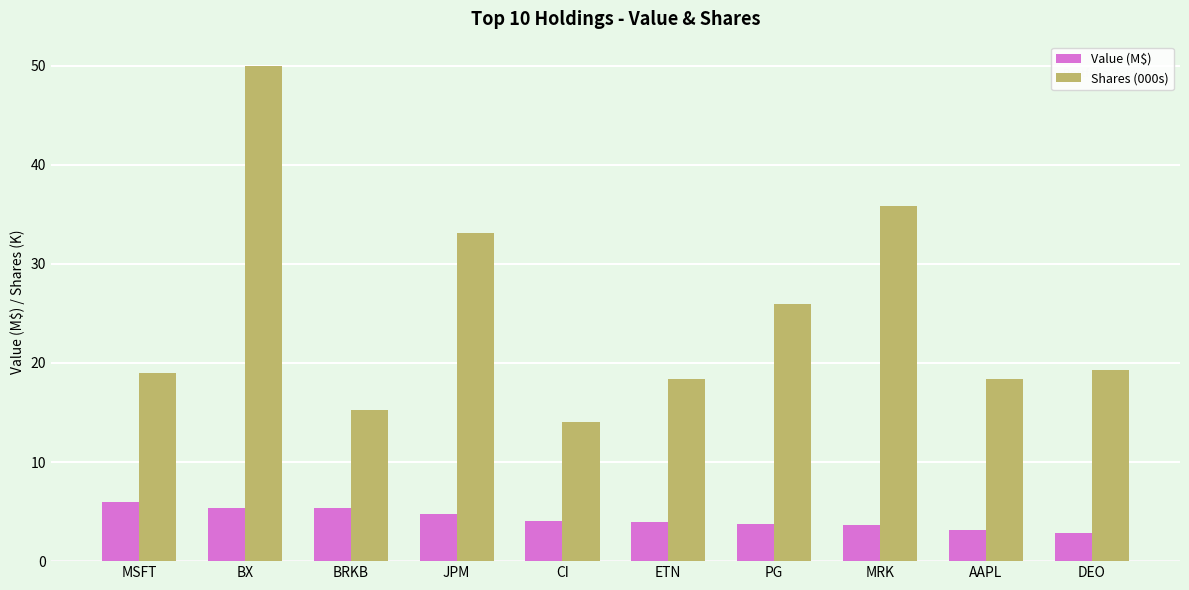

What is the maximum value for Shares (000s)?

49.9